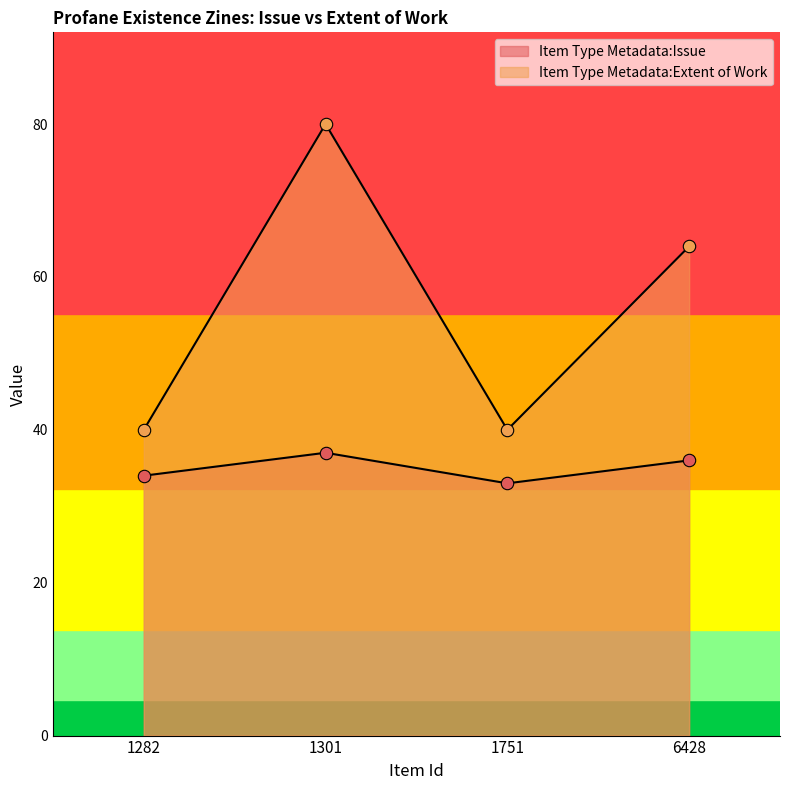

What is the total value across all series at 1282?

74